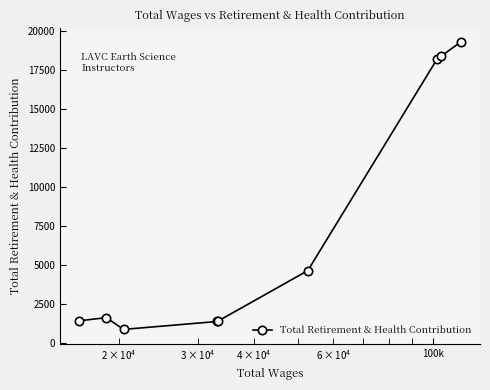

What is the value of the 4th point from the left?

1358